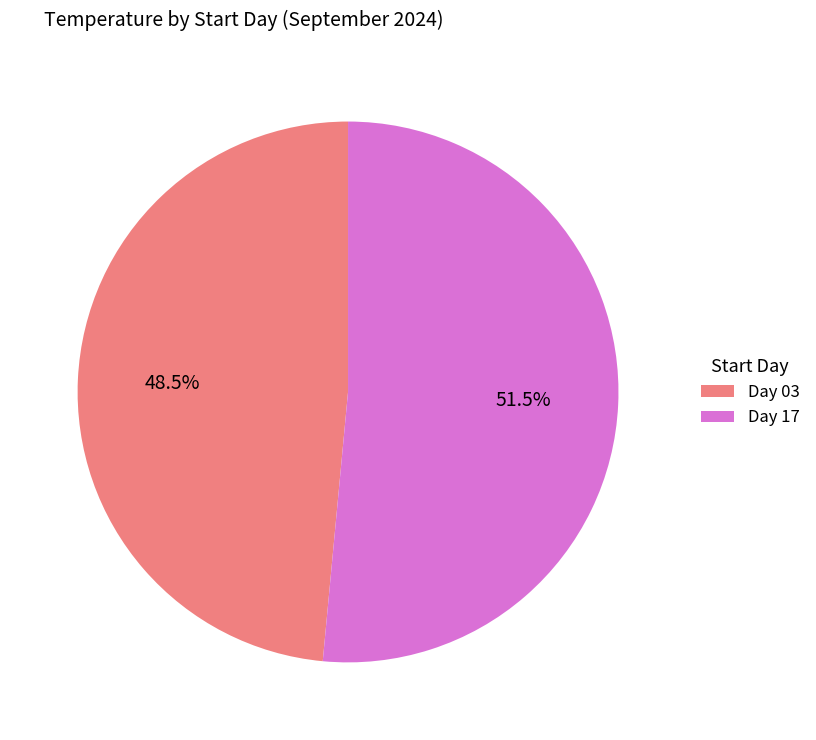

Rank the categories by value from lowest to highest.

Day 03, Day 17